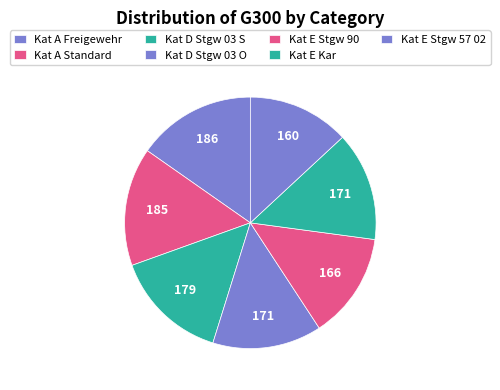

Is the sum of Kat A Freigewehr and Kat E Stgw 90 greater than half?

No